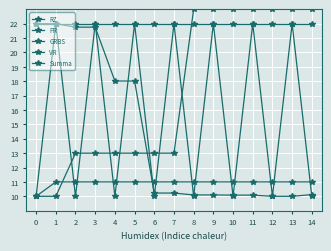

Count the number of data series in this chart.

5